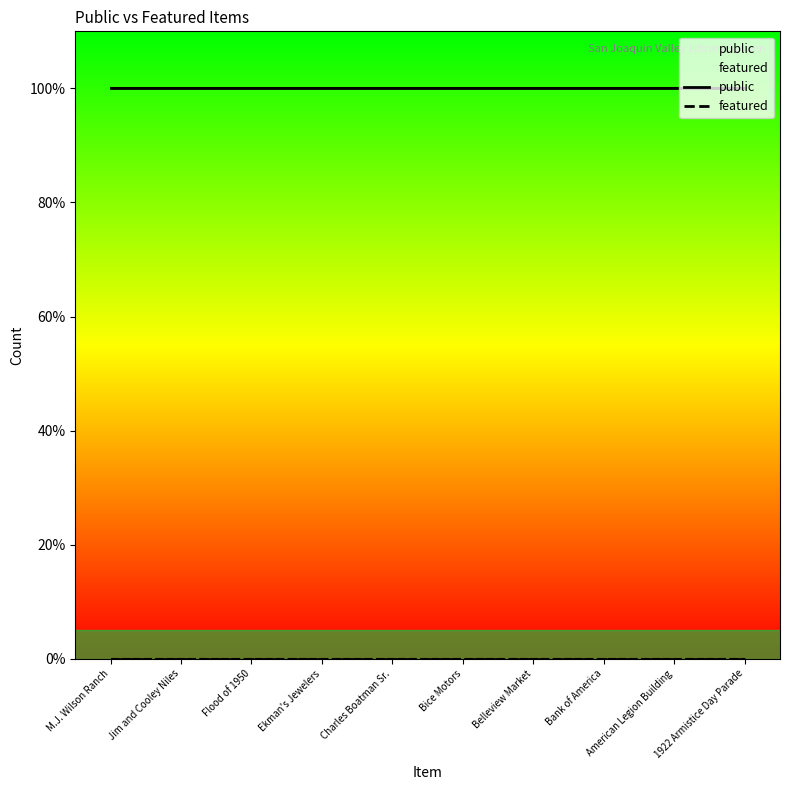

Rank the categories by public value from lowest to highest.

M.J. Wilson Ranch, Jim and Cooley Niles, Flood of 1950, Ekman's Jewelers, Charles Boatman Sr., Bice Motors, Belleview Market, Bank of America, American Legion Building, 1922 Armistice Day Parade